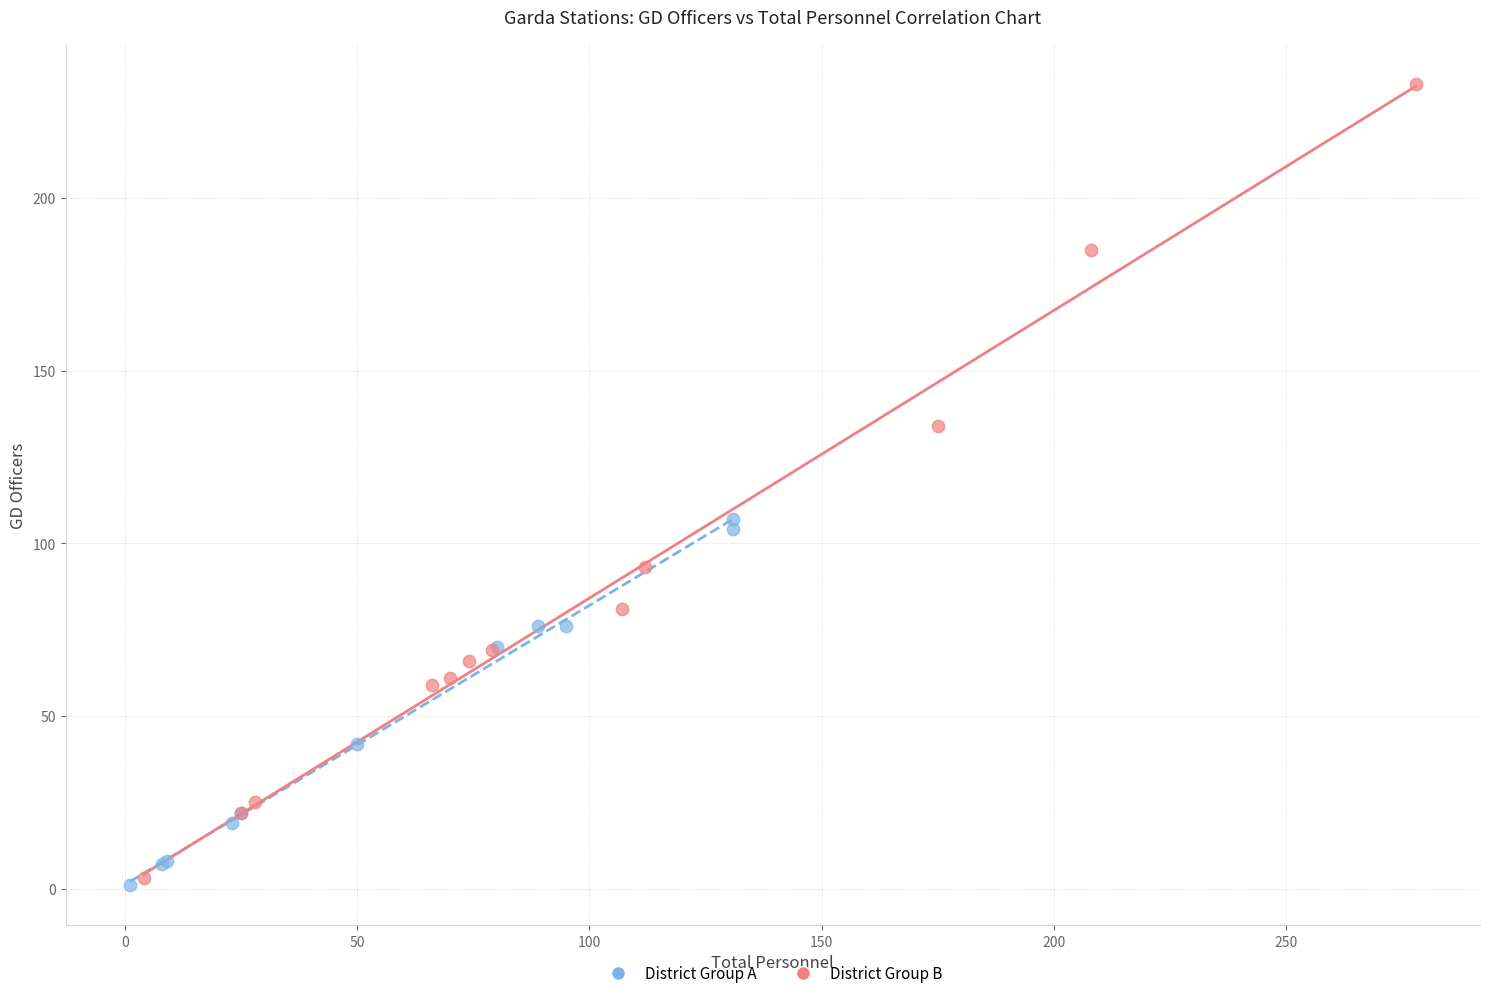

What are all the series names shown in the legend?

District Group A, District Group B